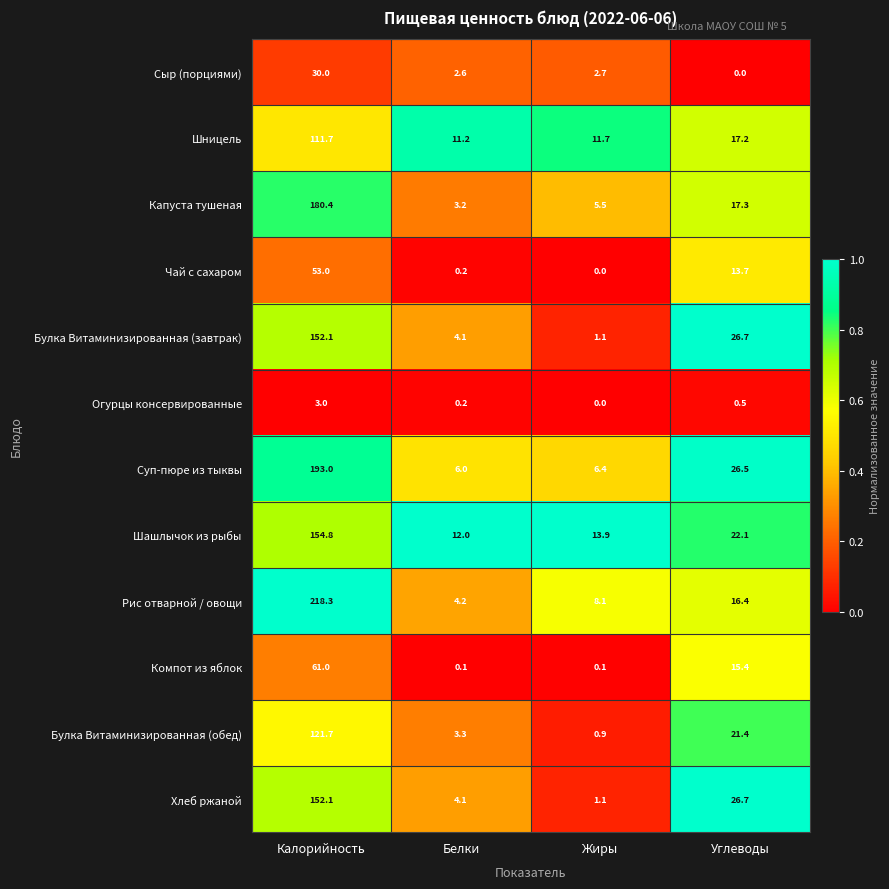

What is the spread (max minus min) of values at Жиры?

13.9